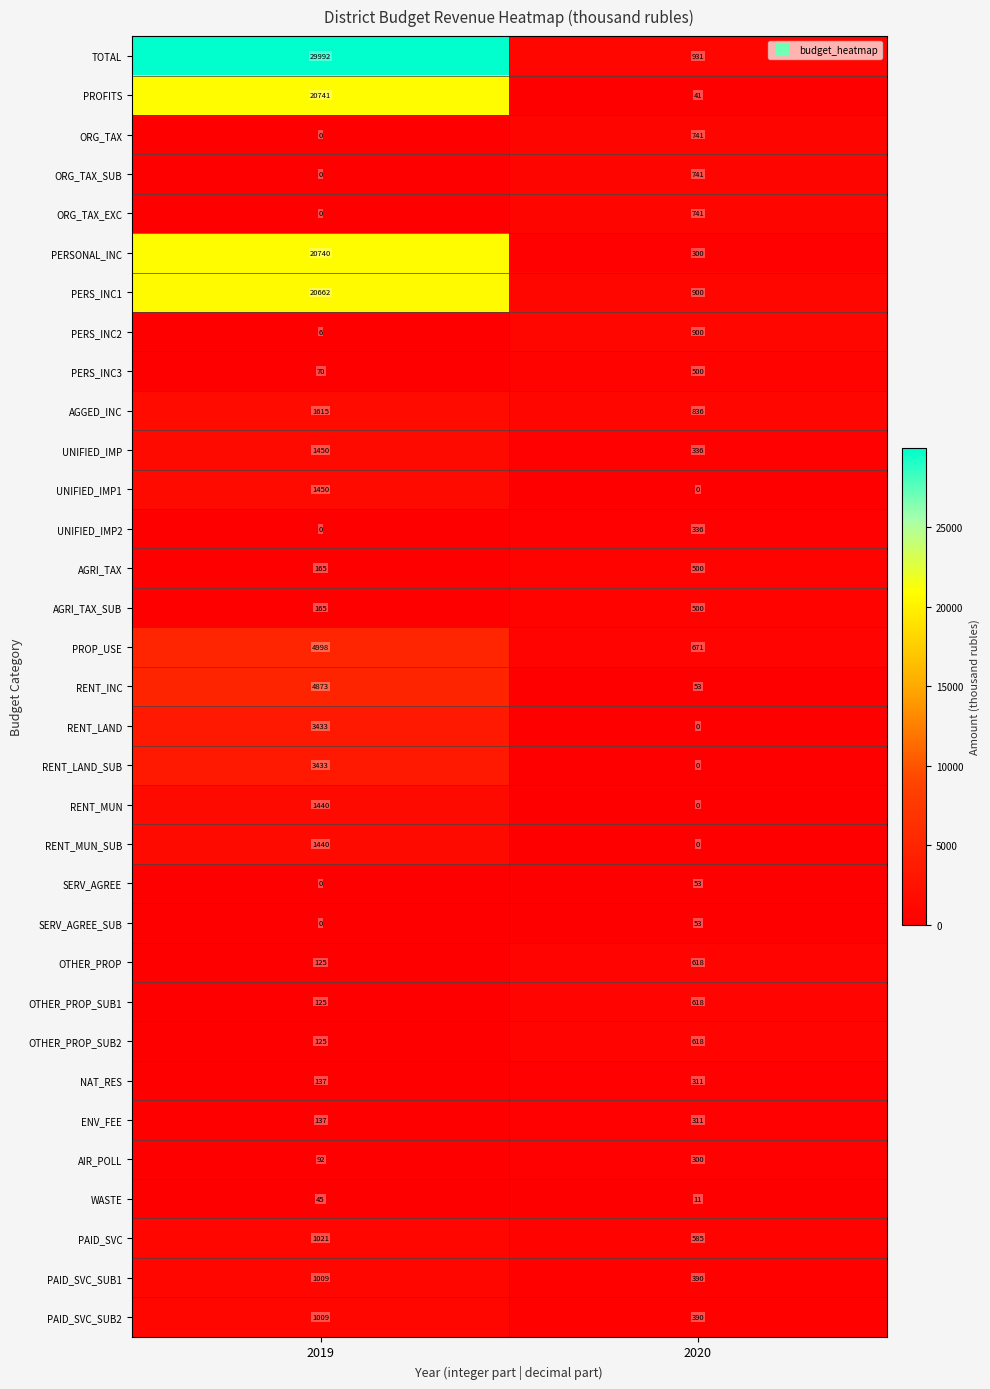

Count the number of categories in the chart.

2